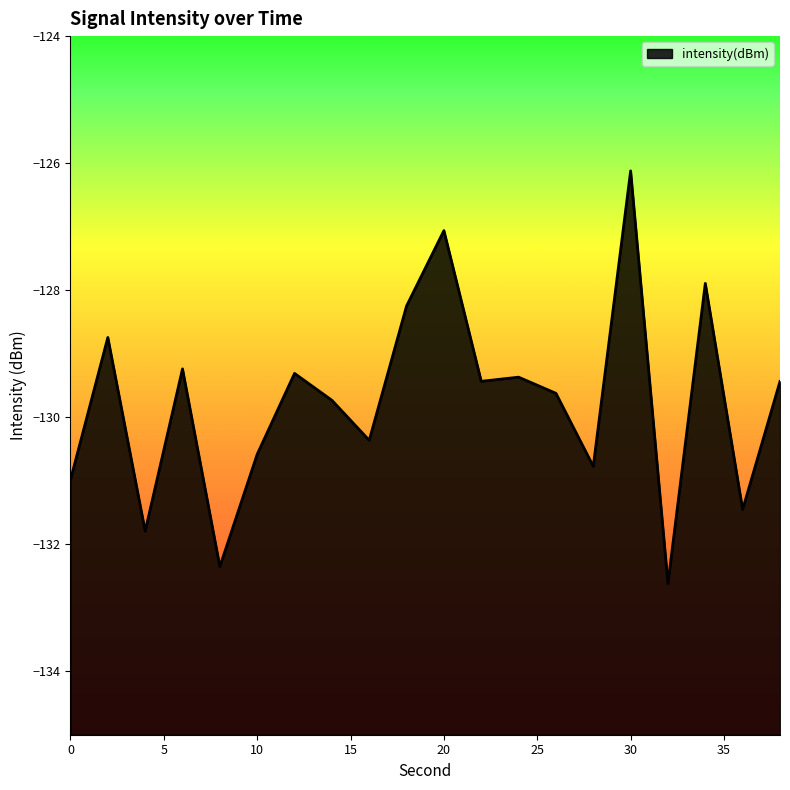

What is the value of the 9th point from the left?

-130.4